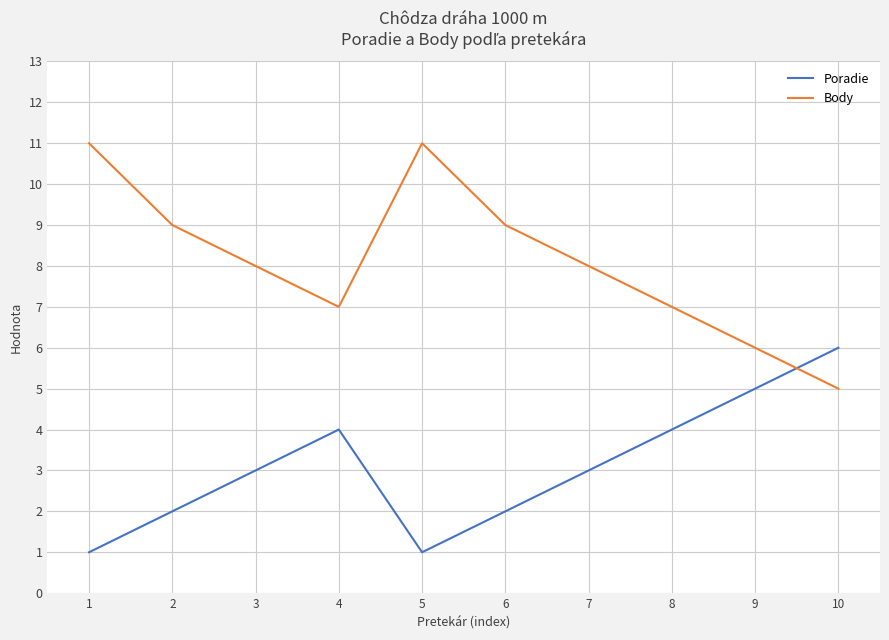

Count the Poradie values in the range 2 to 4.

6